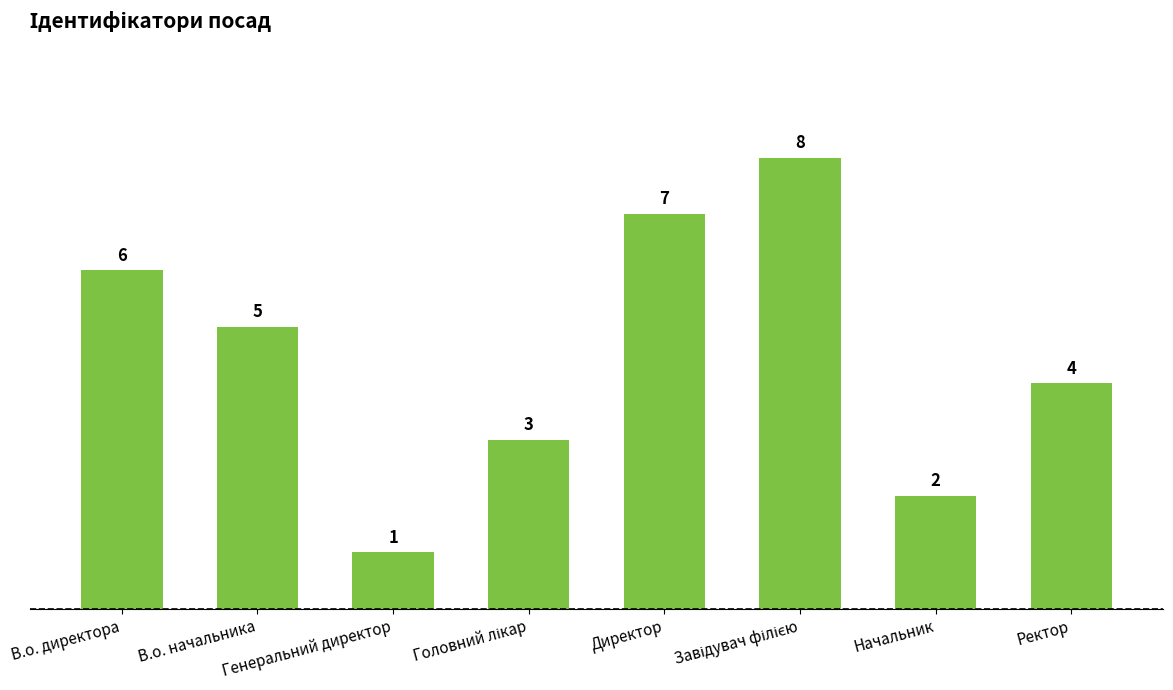

Are the bars horizontal?

No